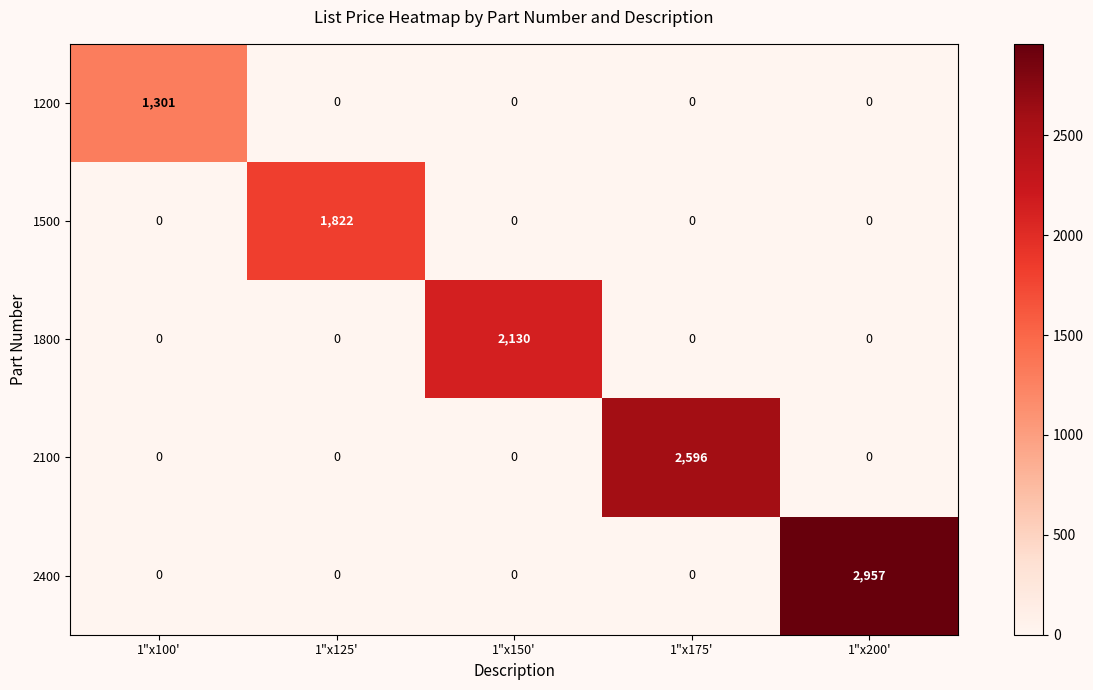

Which category has the highest value across all series?

1"x200'